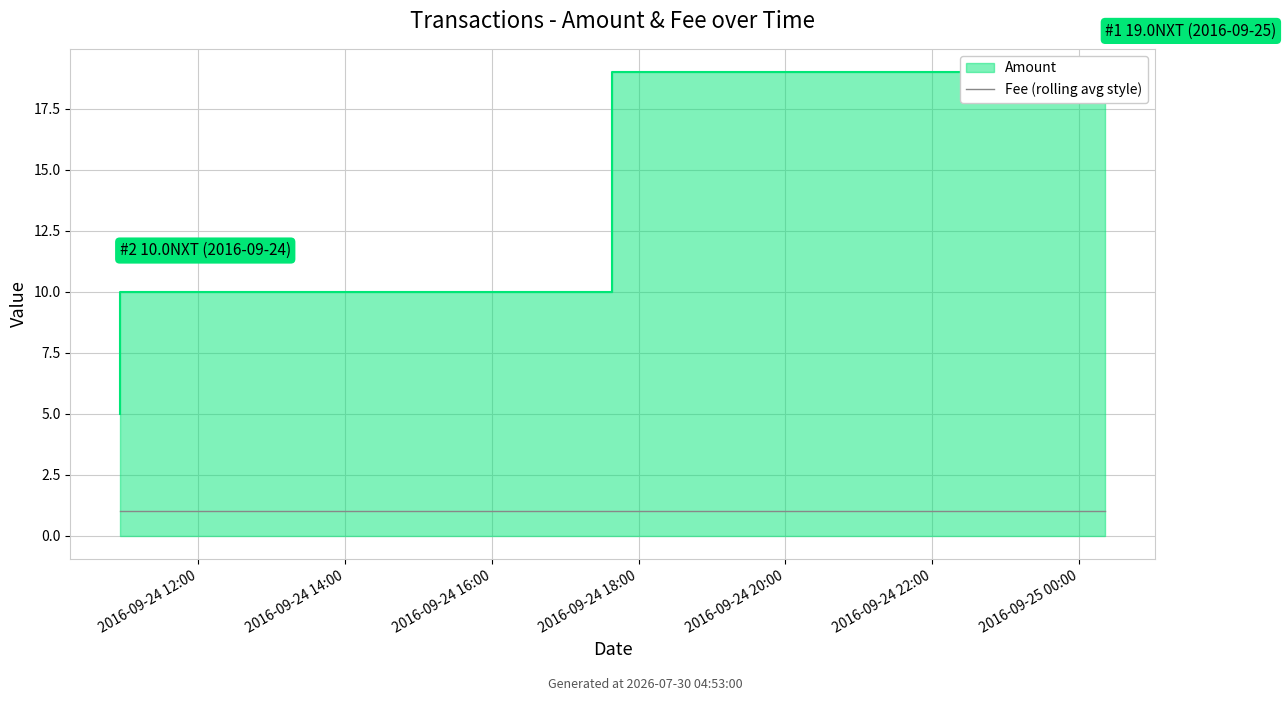

Is it true that the value at 2016-09-24 10:55:52 is 10?

True